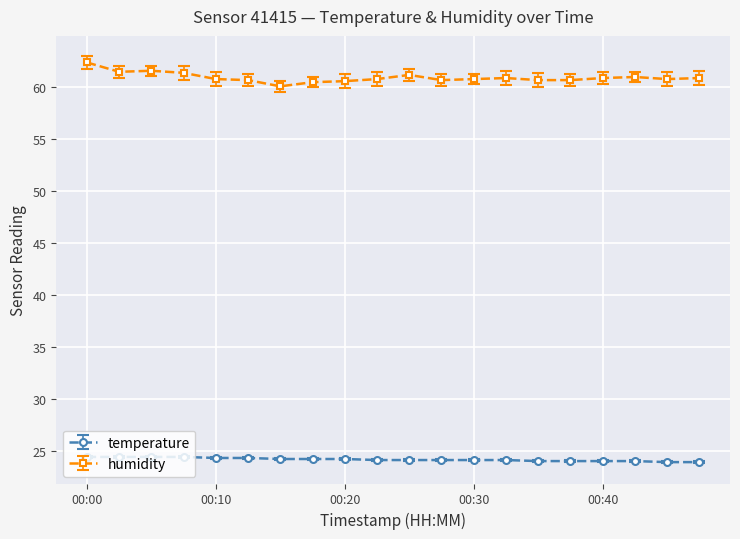

How many lines are shown in the chart?

2